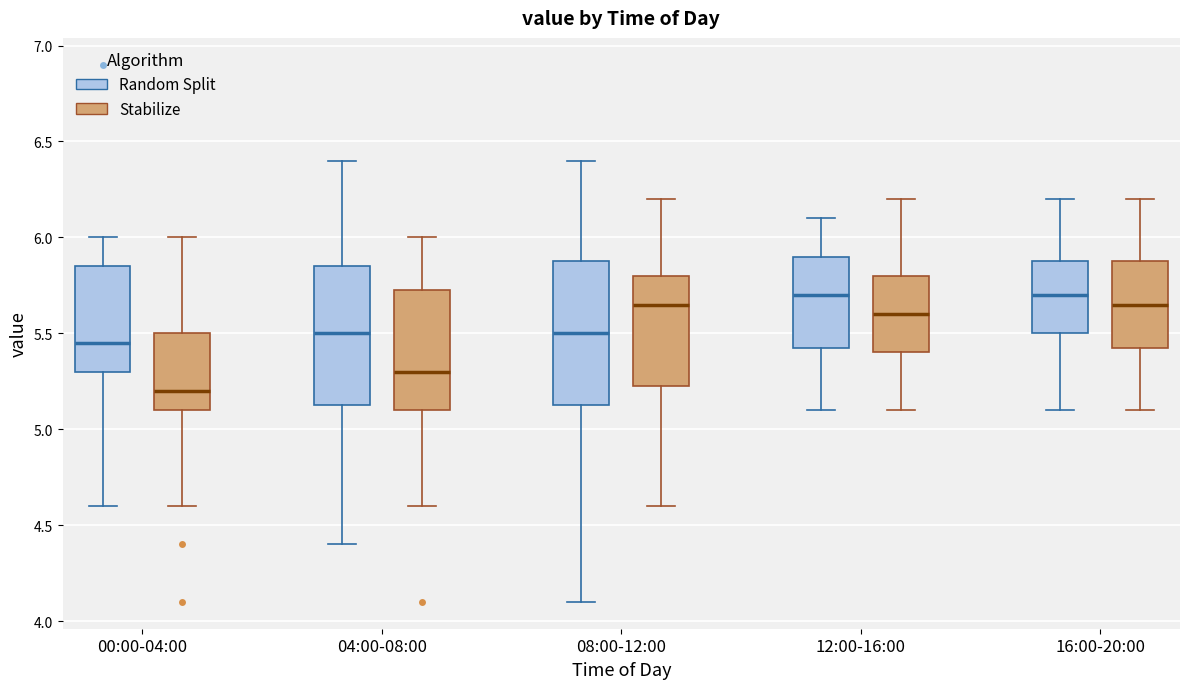

Where is the upper edge of the box for 00:00-04:00 (Random Split) on the y-axis? The values are not printed on the chart, so give them approximately, as read against the axis.

5.85